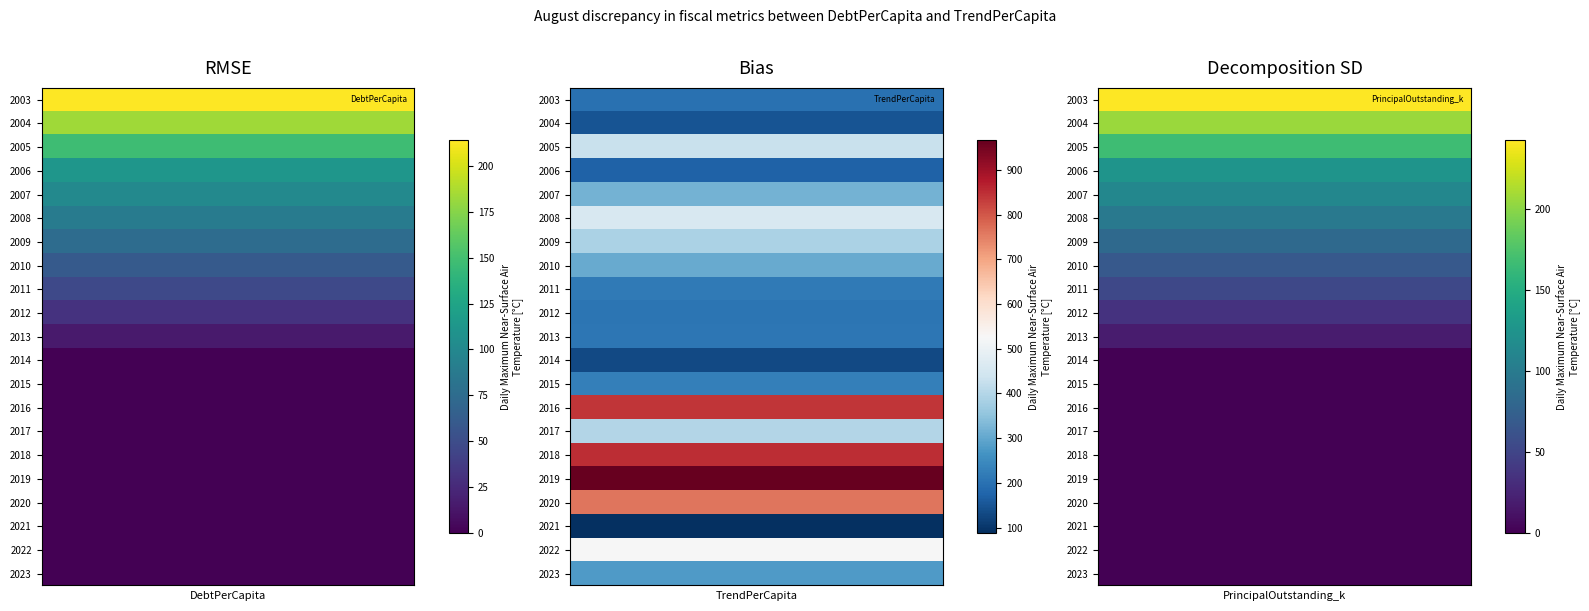

Reading left to right, list all the values displayed in this chart.

DebtPerCapita: 214.0	183.4	147.9	112.2	101.1	89.3	75.9	60.7	47.0	30.9	15.6	0.0	0.0	0.0	0.0	0.0	0.0	0.0	0.0	0.0	0.0
TrendPerCapita: 200.4	146.9	429.9	172.0	320.3	457.2	388.6	305.9	217.9	206.3	210.6	129.6	228.1	839.6	398.5	851.1	965.9	763.5	88.2	526.9	279.8
PrincipalOutstanding_k: 242.0	206.0	167.0	125.0	112.0	98.0	83.0	68.0	52.0	35.0	18.0	0.0	0.0	0.0	0.0	0.0	0.0	0.0	0.0	0.0	0.0